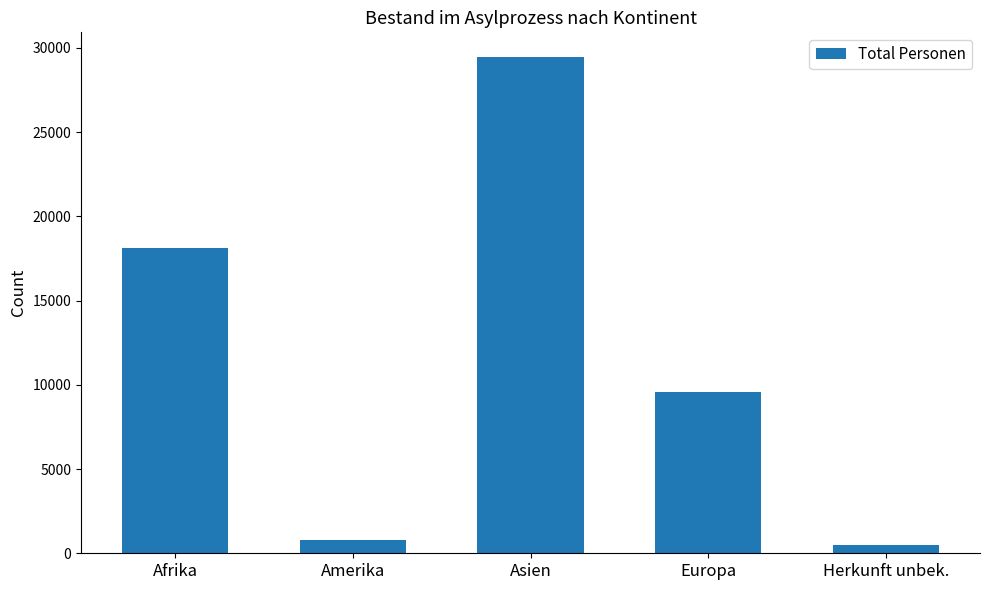

How many series are shown in this chart?

1